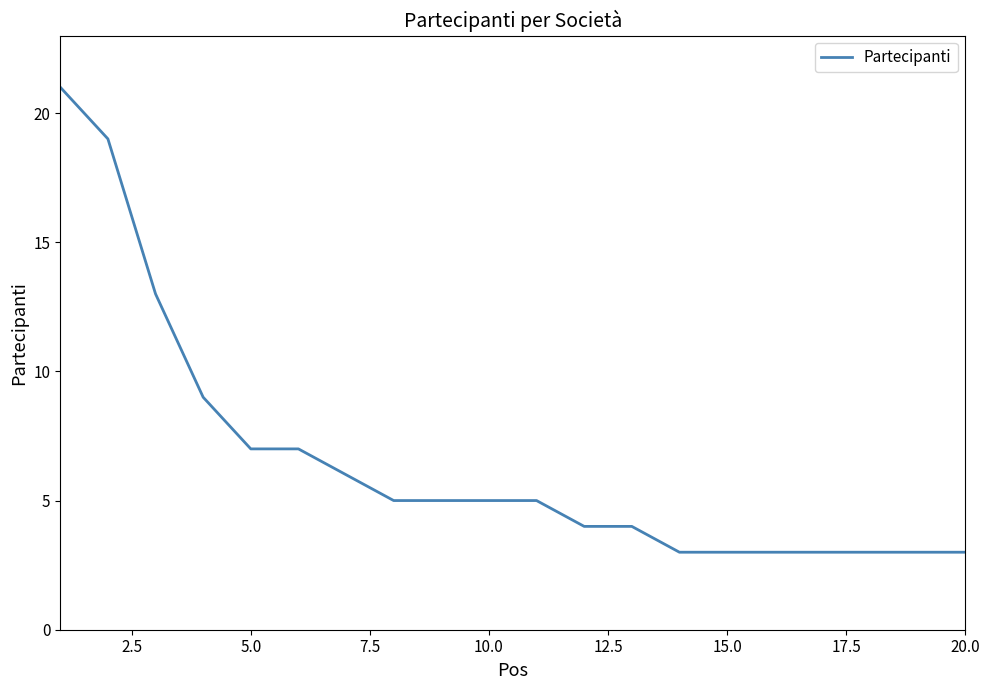

What is the difference between the maximum and minimum values?

18